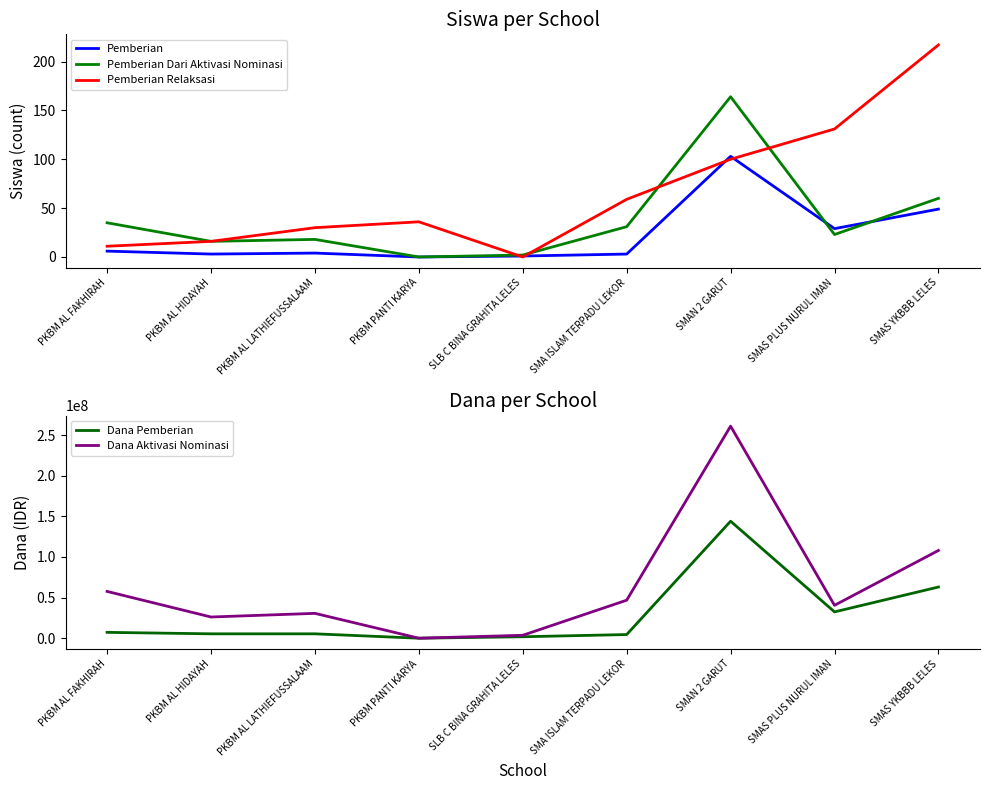

Where is the first local maximum for Dana Aktivasi Nominasi?

PKBM AL LATHIEFUSSALAAM